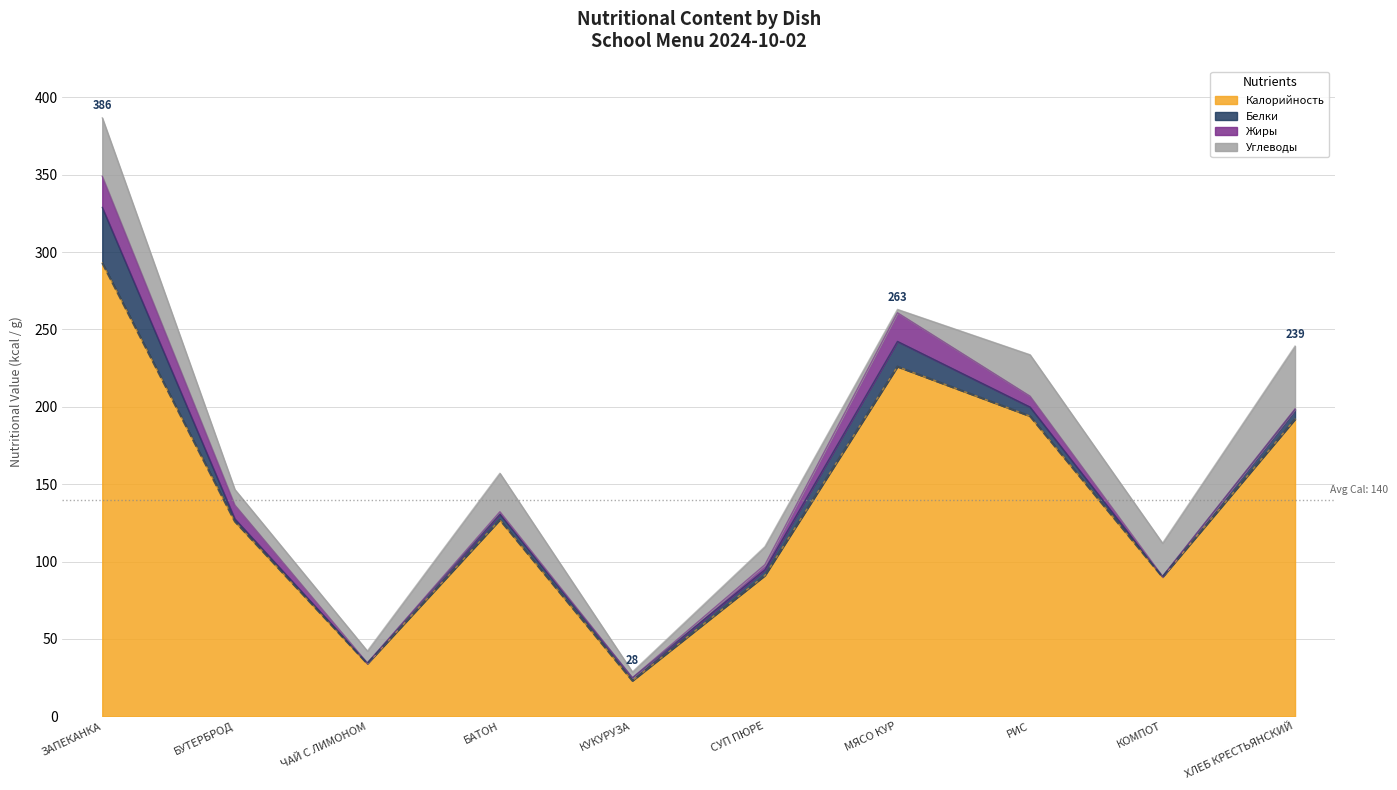

Rank the series by their maximum value, from lowest to highest.

Жиры, Белки, Углеводы, Калорийность